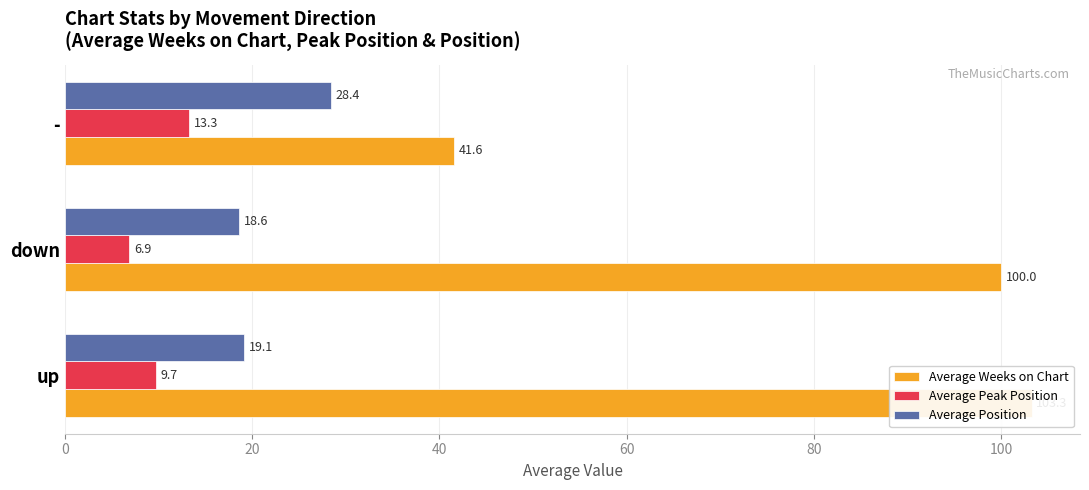

Which series changed the most between down and -?

Average Weeks on Chart